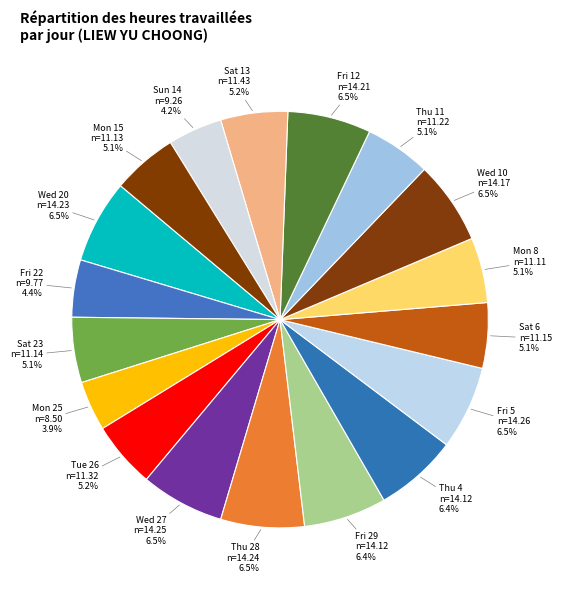

To the nearest percent, what portion does Fri 29 represent?

6%